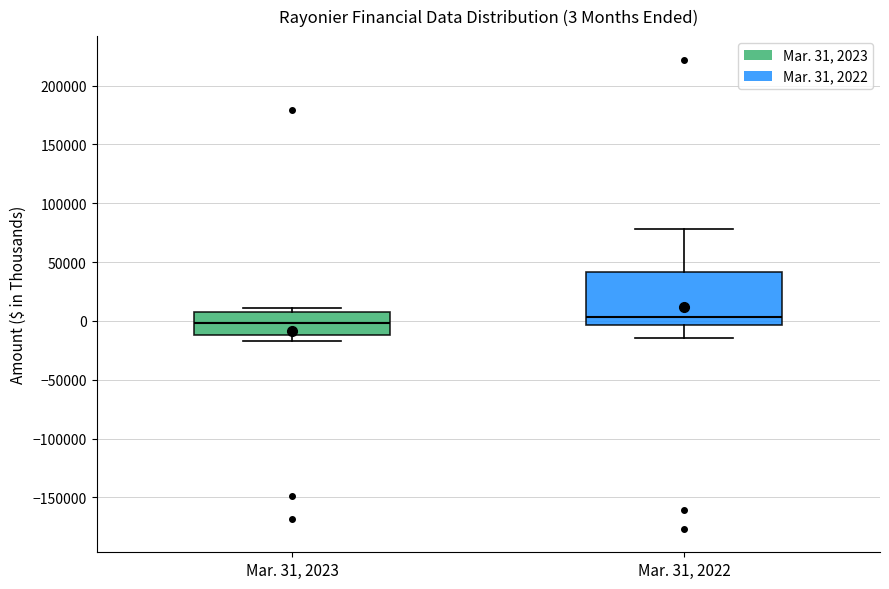

Comparing the boxes themselves (not the whiskers), which one is the tallest?

Mar. 31, 2022